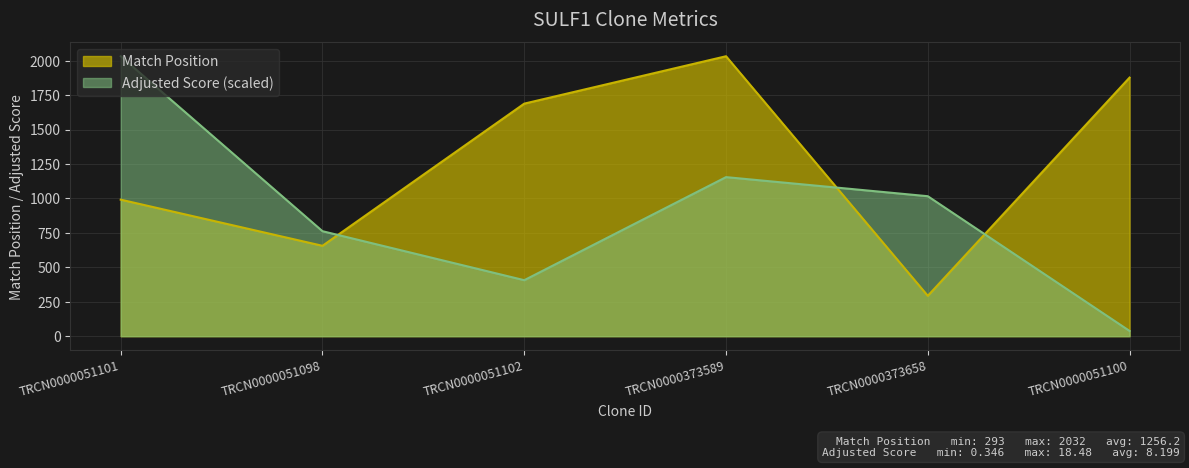

Rank the series by their maximum value, from highest to lowest.

Match Position, Adjusted Score